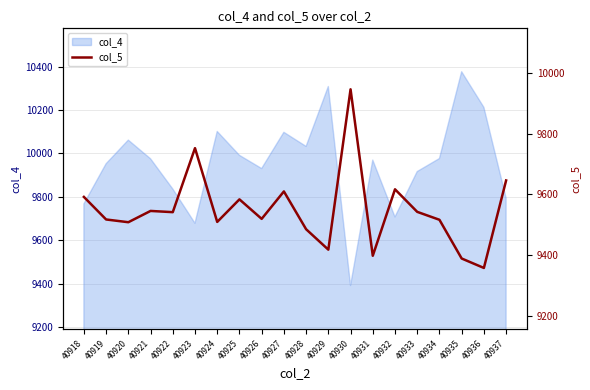

Which category has the lowest value across all series?

40936